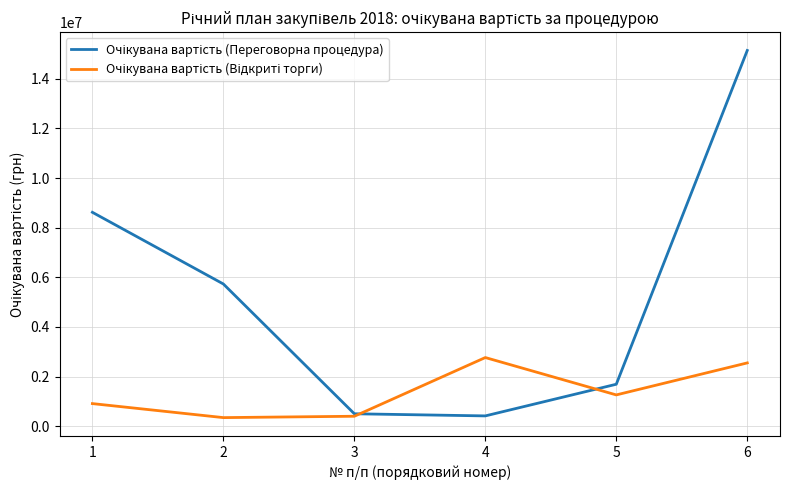

Does the chart have visible grid lines?

Yes